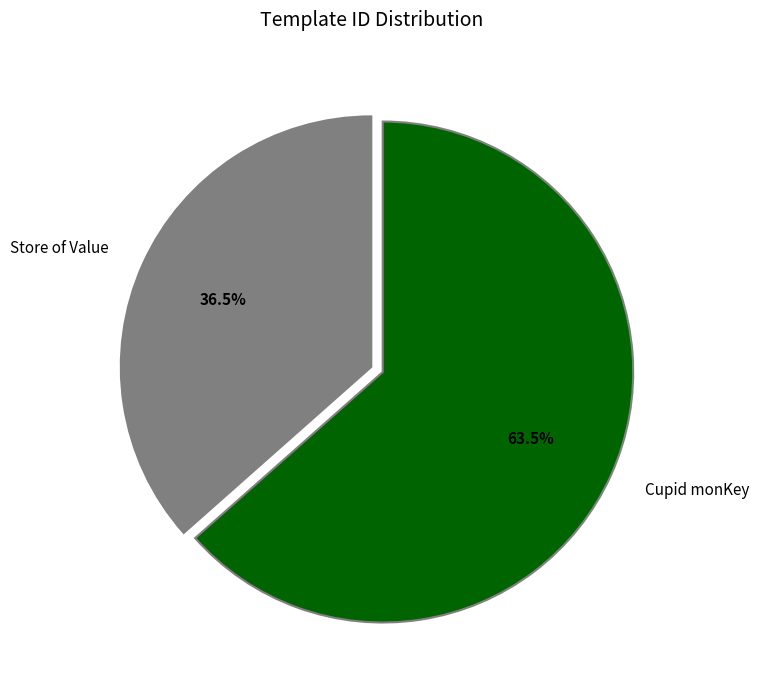

What is the largest slice in the pie chart?

Cupid monKey